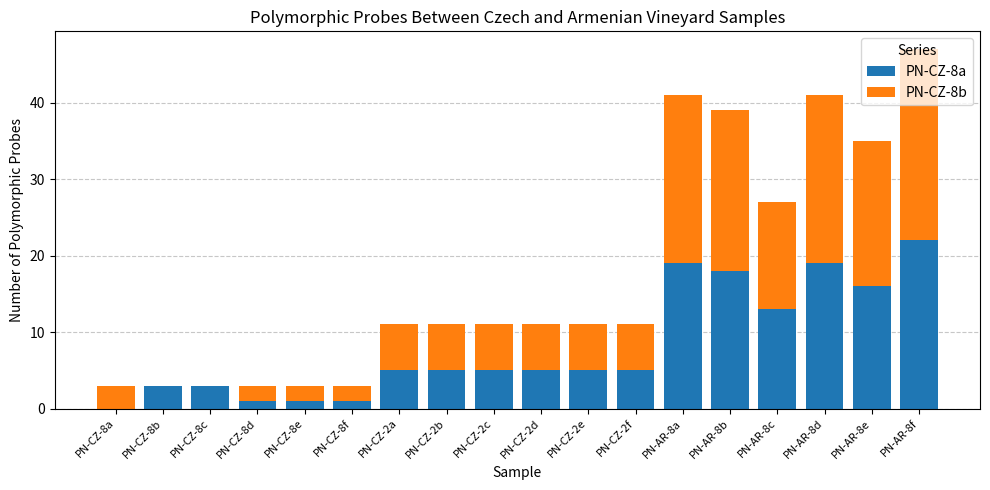

Is it true that PN-CZ-8a equals 5 at PN-CZ-2e?

True